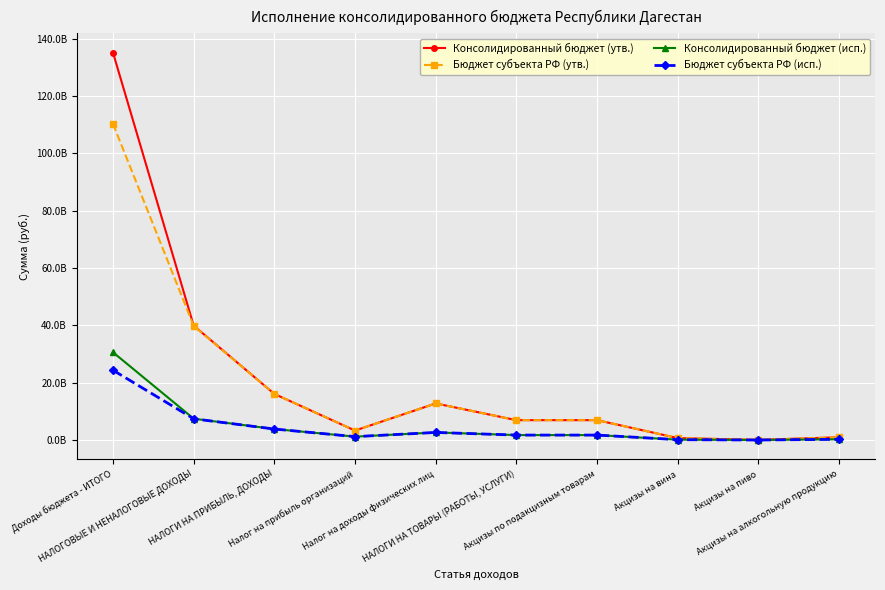

What are all the series names shown in the legend?

Консолидированный бюджет (утв.), Бюджет субъекта РФ (утв.), Консолидированный бюджет (исп.), Бюджет субъекта РФ (исп.)